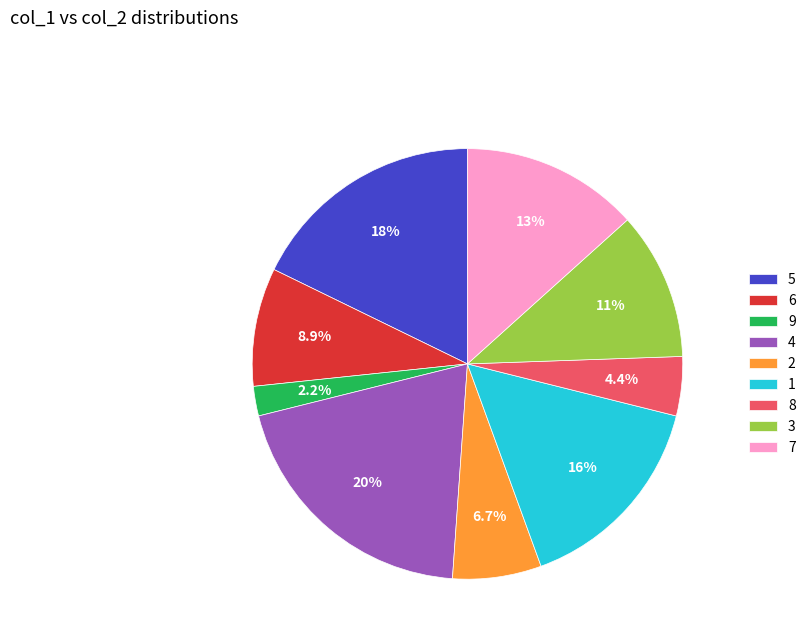

What percentage is NOT represented by 1?

84.4%